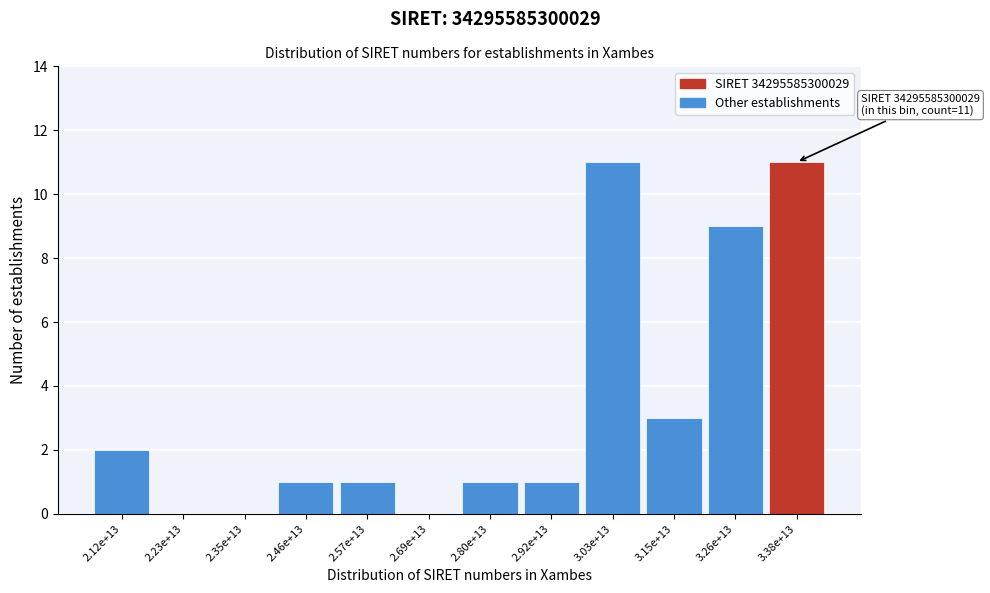

Reading left to right, what are all the values shown in this chart?

2.12e+13=2	2.23e+13=0	2.35e+13=0	2.46e+13=1	2.57e+13=1	2.69e+13=0	2.80e+13=1	2.92e+13=1	3.03e+13=11	3.15e+13=3	3.26e+13=9	3.38e+13=11